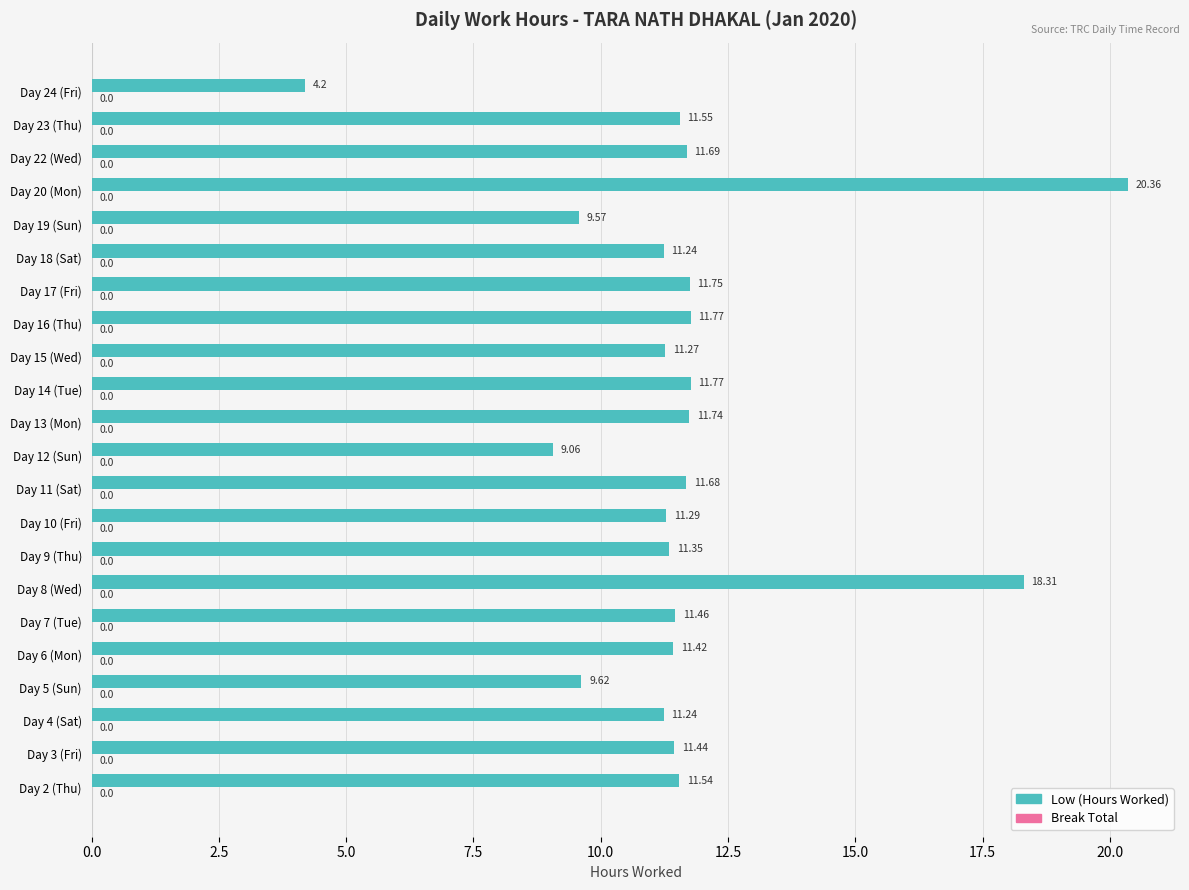

What is the difference between the second highest and minimum values?

14.1